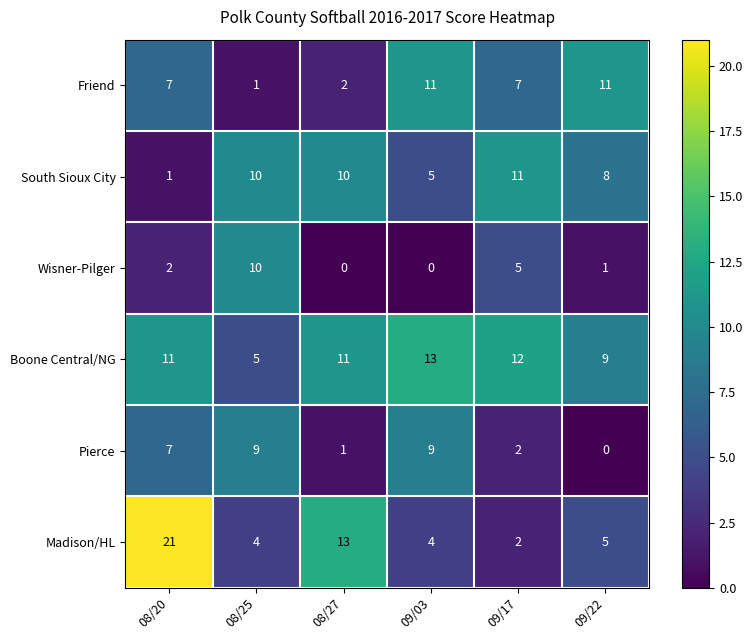

What value does the Madison/HL series have at 08/20, to the nearest 5?

20